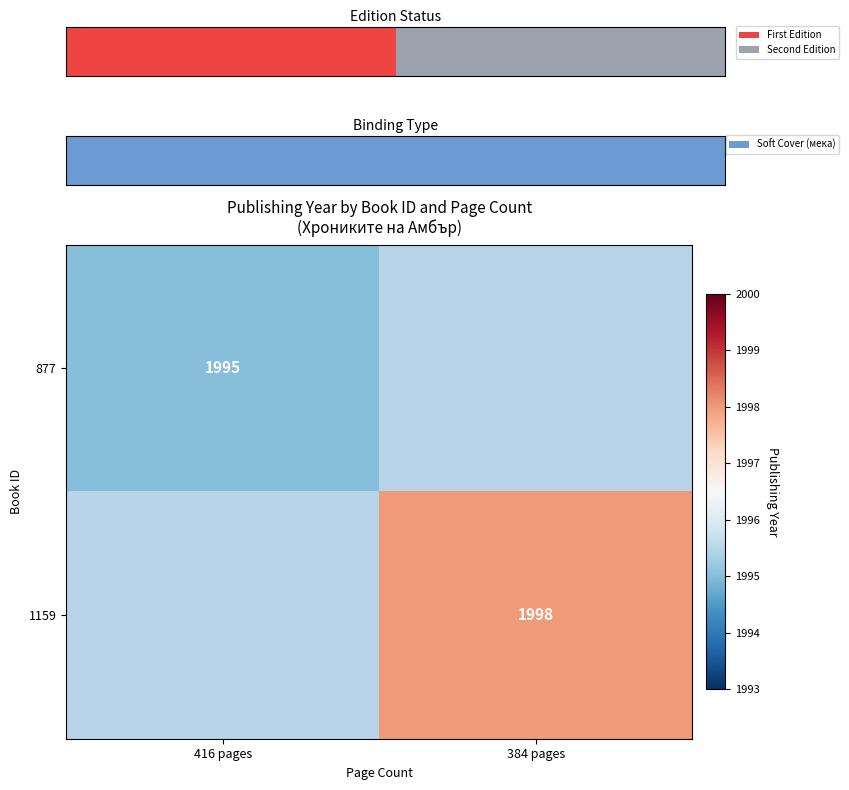

The value of 1159 at 384 pages is 1998. True or false?

True